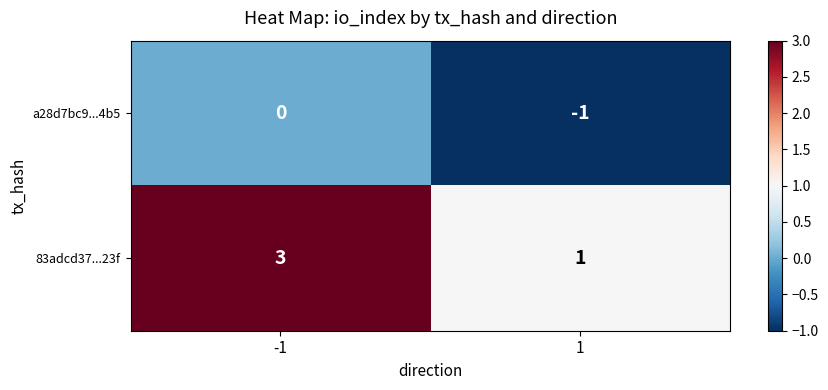

True or false: a28d7bc9...4b5 has a value of -1 at 1.

True